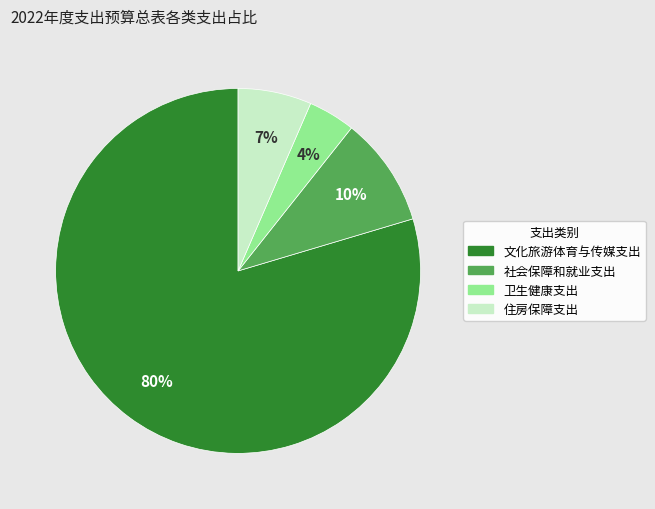

To the nearest percent, what is the difference between the largest and smallest slice percentages?

75%